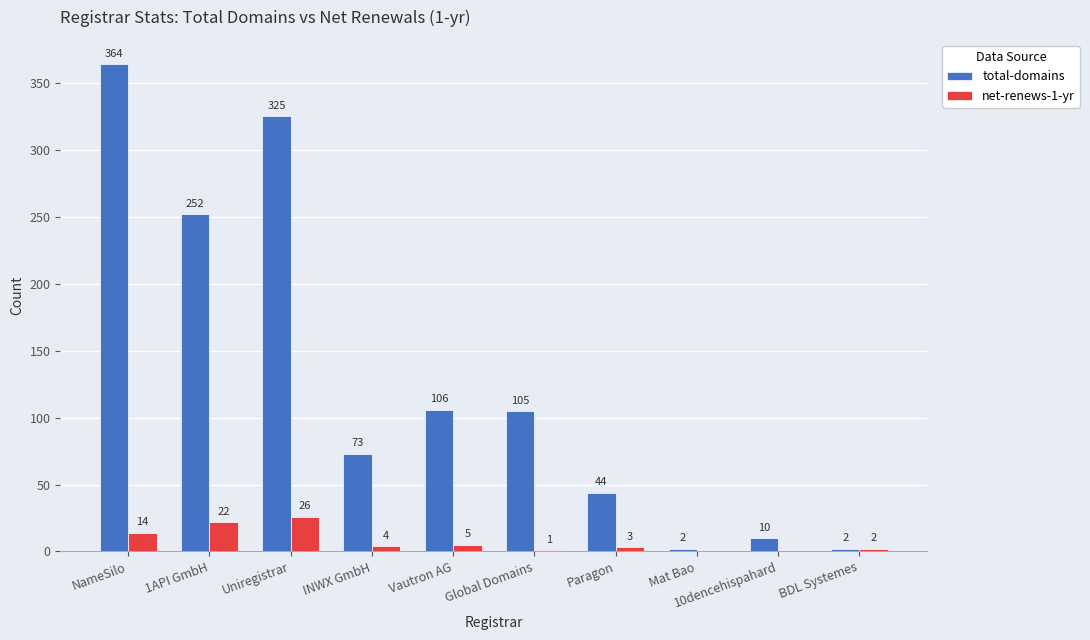

Reading left to right, transcribe all the data shown in this chart.

total-domains: NameSilo=364	1API GmbH=252	Uniregistrar=325	INWX GmbH=73	Vautron AG=106	Global Domains=105	Paragon=44	Mat Bao=2	10dencehispahard=10	BDL Systemes=2
net-renews-1-yr: NameSilo=14	1API GmbH=22	Uniregistrar=26	INWX GmbH=4	Vautron AG=5	Global Domains=1	Paragon=3	Mat Bao=0	10dencehispahard=0	BDL Systemes=2